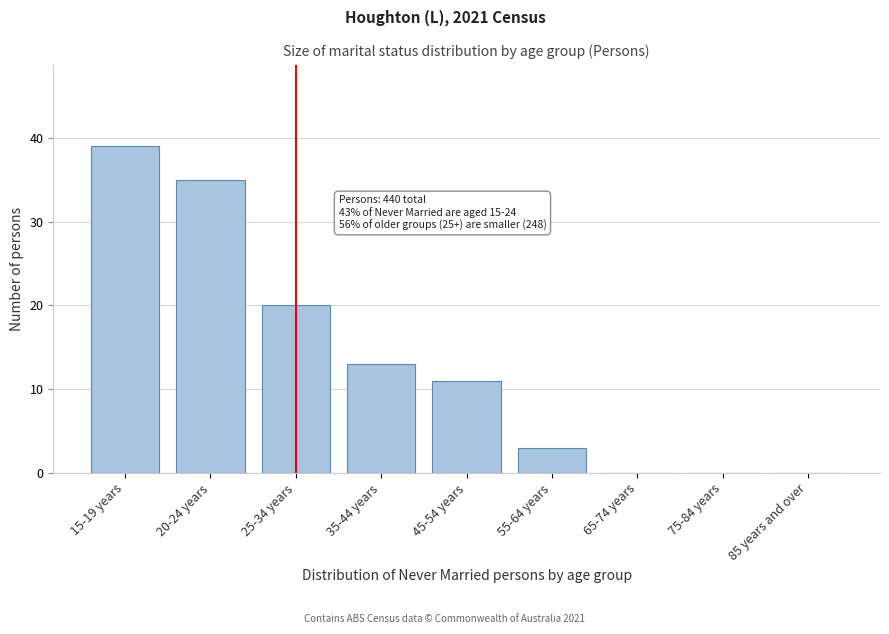

Reading left to right, transcribe all the data shown in this chart.

15-19 years=39	20-24 years=35	25-34 years=20	35-44 years=13	45-54 years=11	55-64 years=3	65-74 years=0	75-84 years=0	85 years and over=0